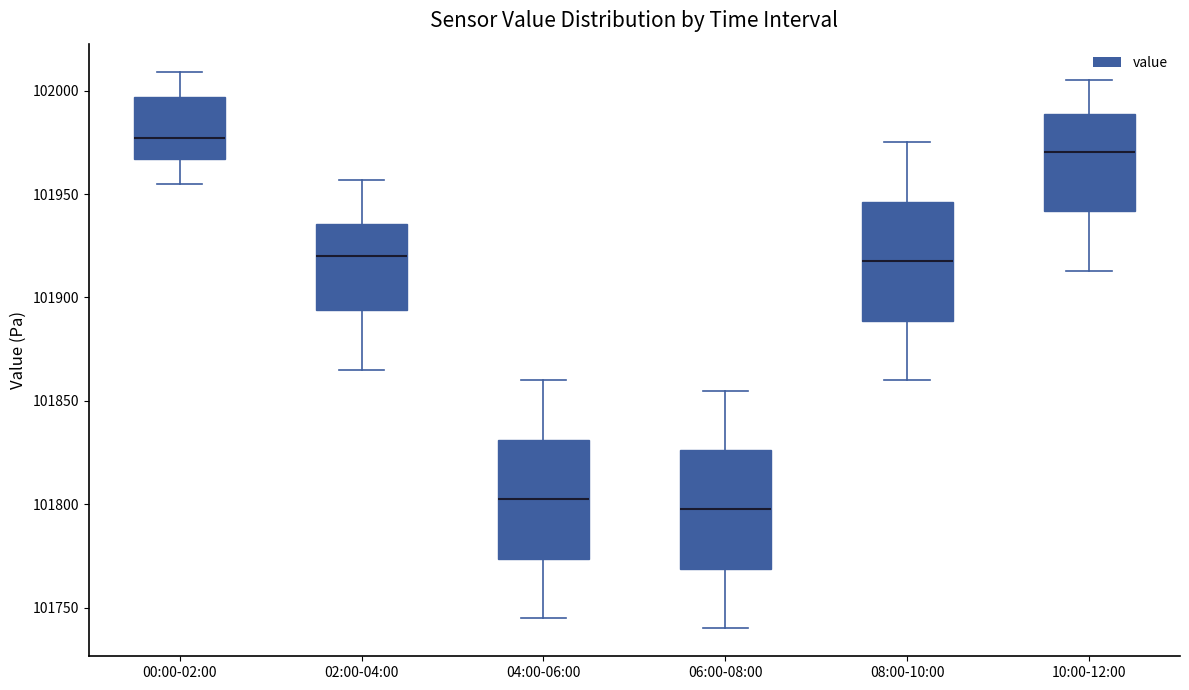

Reading left to right, transcribe this box plot: for each box, give where its median line is, the range the box spans, and where its two whiskers end, as read against the y-axis. The values are not printed on the chart, so give them approximately, as read against the axis.

00:00-02:00: median 101975, box 101965 to 101995, whiskers 101955 to 102010
02:00-04:00: median 101920, box 101895 to 101935, whiskers 101865 to 101955
04:00-06:00: median 101805, box 101775 to 101830, whiskers 101745 to 101860
06:00-08:00: median 101800, box 101770 to 101825, whiskers 101740 to 101855
08:00-10:00: median 101920, box 101890 to 101945, whiskers 101860 to 101975
10:00-12:00: median 101970, box 101940 to 101990, whiskers 101915 to 102005